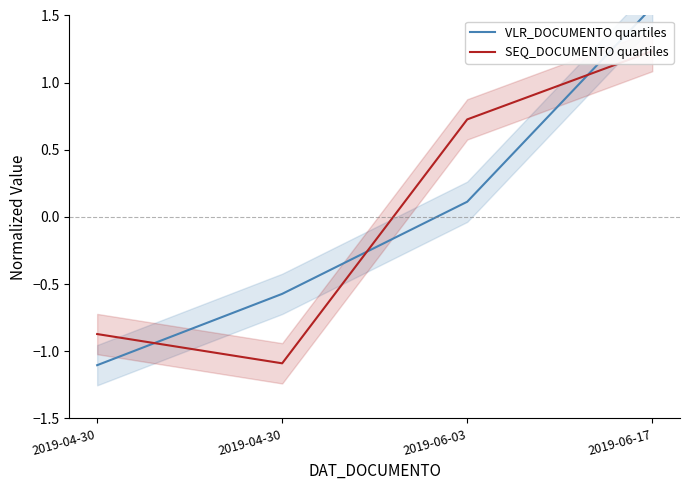

List the series in order of their overall mean, highest first.

SEQ_DOCUMENTO quartiles, VLR_DOCUMENTO quartiles